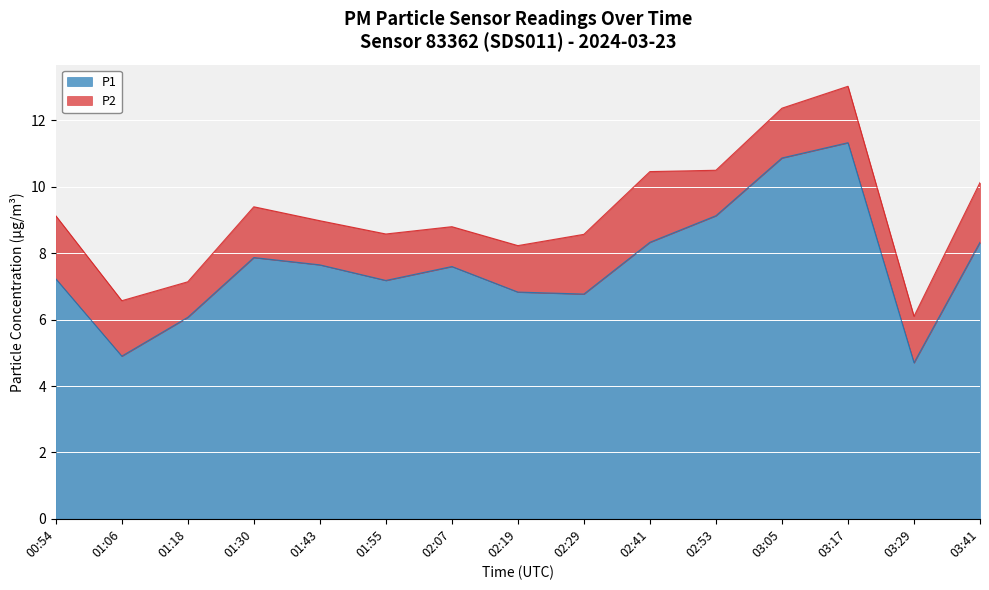

What is the smallest value displayed?

4.7